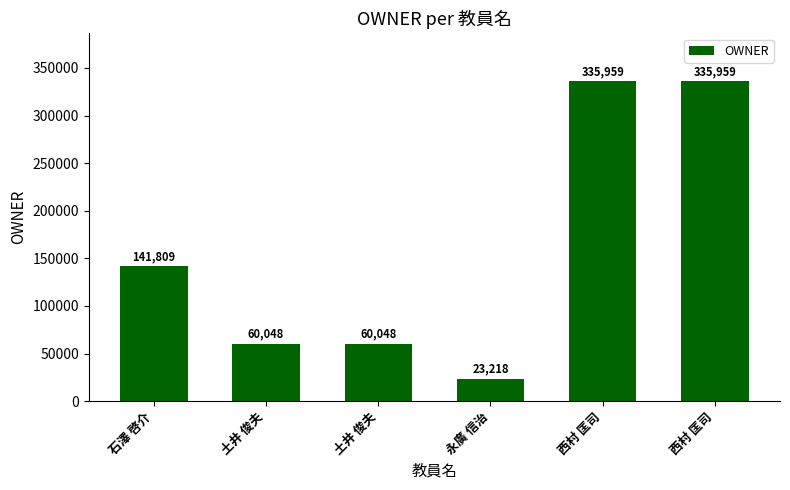

How many bars are there in total?

6